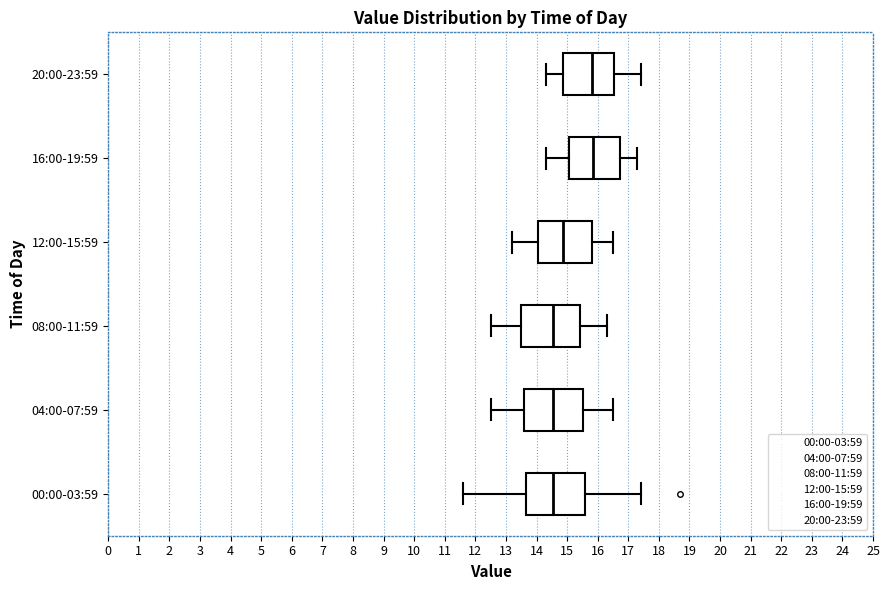

Reading bottom to top, transcribe this box plot: for each box, give where its median line is, the range the box spans, and where its two whiskers end, as read against the x-axis. The values are not printed on the chart, so give them approximately, as read against the axis.

00:00-03:59: median 14.6, box 13.7 to 15.6, whiskers 11.6 to 17.4
04:00-07:59: median 14.6, box 13.6 to 15.5, whiskers 12.5 to 16.5
08:00-11:59: median 14.6, box 13.5 to 15.4, whiskers 12.5 to 16.3
12:00-15:59: median 14.9, box 14.1 to 15.8, whiskers 13.2 to 16.5
16:00-19:59: median 15.9, box 15.1 to 16.7, whiskers 14.3 to 17.3
20:00-23:59: median 15.8, box 14.9 to 16.5, whiskers 14.3 to 17.4